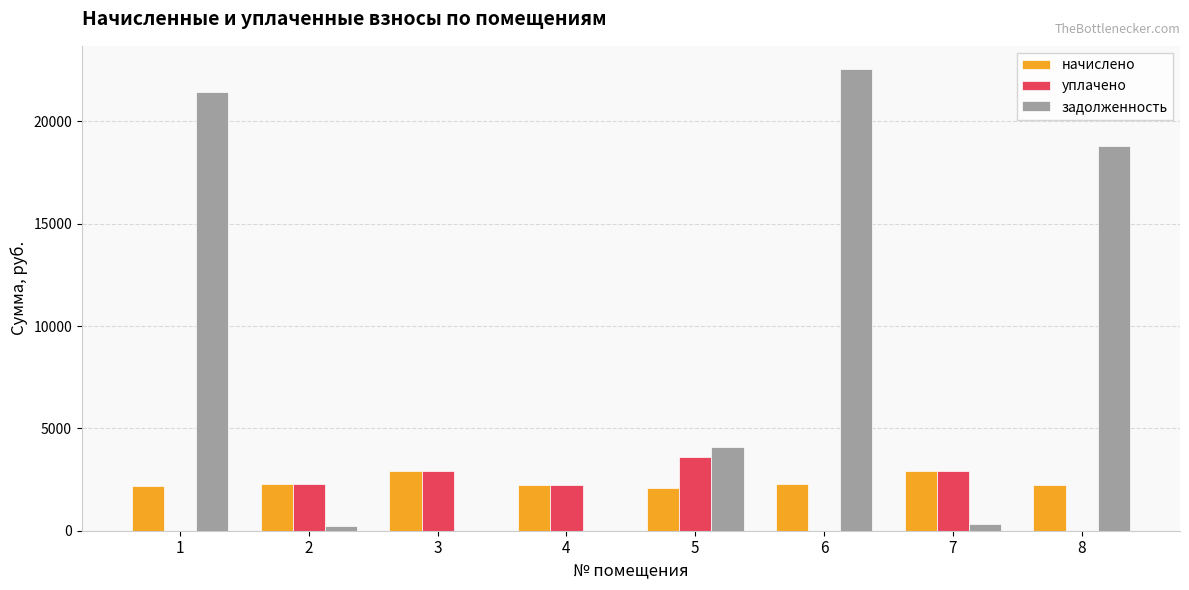

What are all the series names shown in the legend?

начислено, уплачено, задолженность